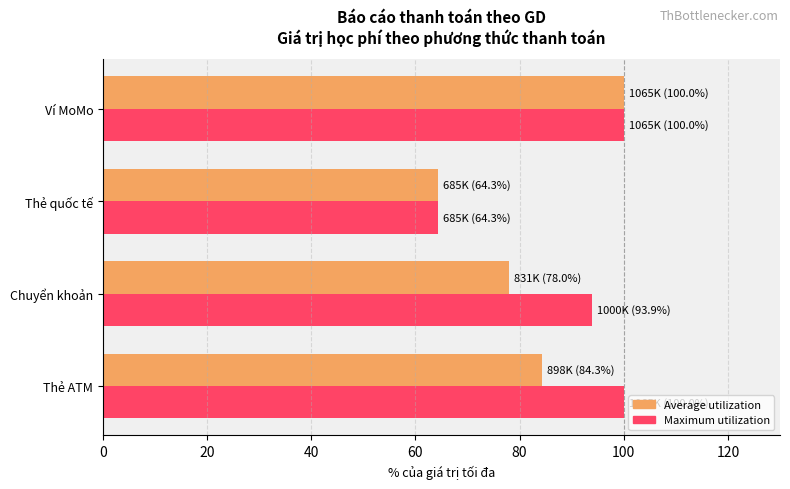

What is the difference between the highest and lowest values at Thẻ ATM?

15.7